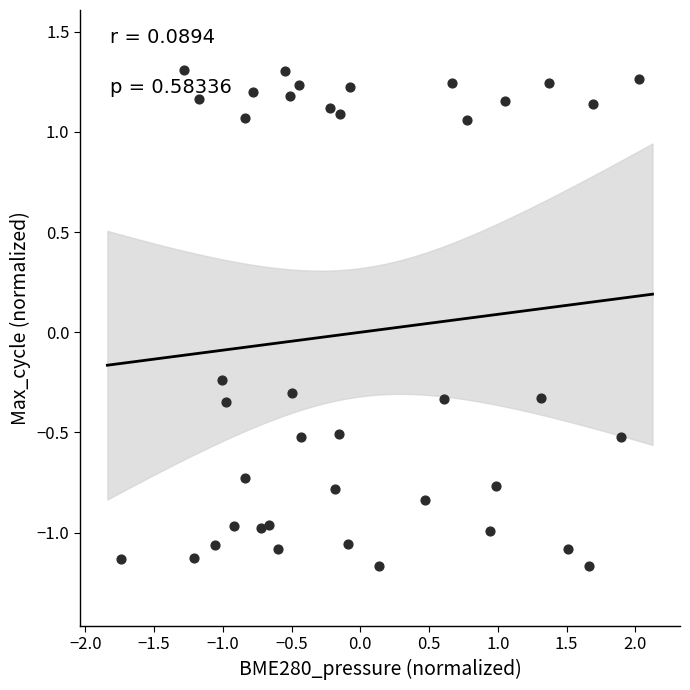

What is the range of Y values (max minus min)?

2.5